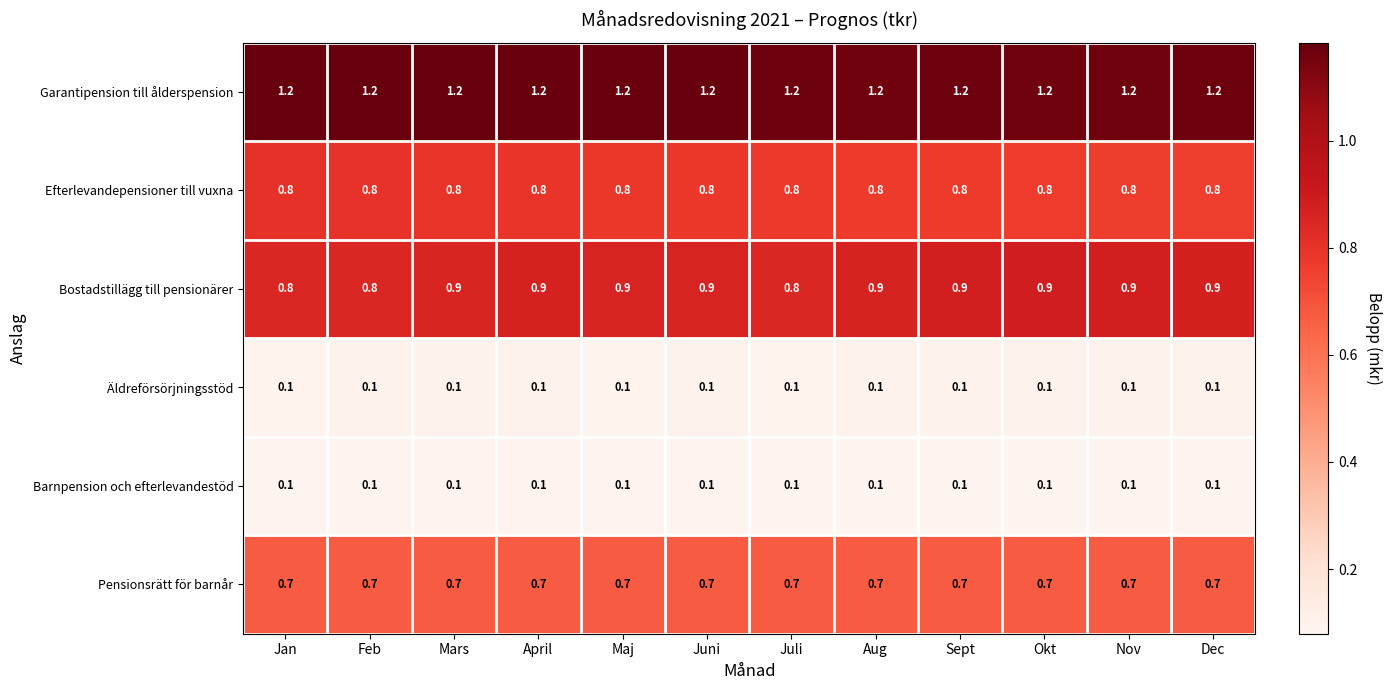

The value of Bostadstillägg till pensionärer at Feb is 0.8. True or false?

True